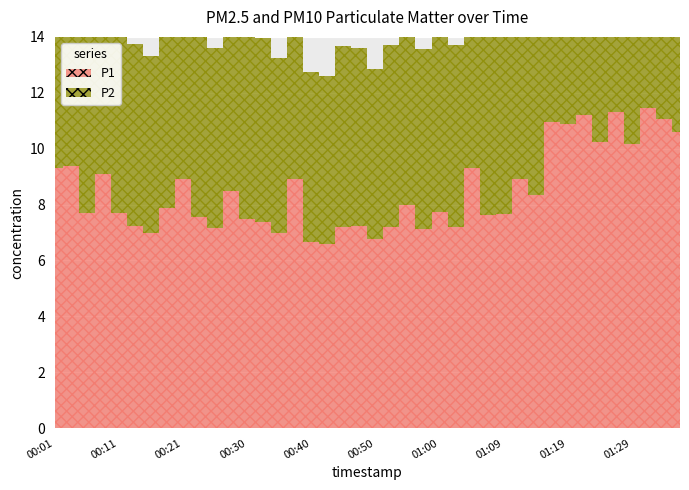

Reading left to right, extract all data points from this chart.

P1: 00:01=9.3	00:04=9.4	00:06=7.7	00:09=9.1	00:11=7.7	00:13=7.2	00:16=7.0	00:18=7.9	00:21=8.9	00:23=7.6	00:26=7.2	00:28=8.5	00:30=7.5	00:33=7.4	00:35=7.0	00:38=8.9	00:40=6.7	00:43=6.6	00:45=7.2	00:47=7.2	00:50=6.8	00:52=7.2	00:55=8.0	00:57=7.1	01:00=7.7	01:02=7.2	01:04=9.3	01:07=7.6	01:09=7.7	01:12=8.9	01:14=8.3	01:17=11.0	01:19=10.9	01:21=11.2	01:24=10.2	01:26=11.3	01:29=10.2	01:31=11.5	01:34=11.1	01:36=10.6
P2: 00:01=8.2	00:04=7.8	00:06=6.9	00:09=7.3	00:11=7.0	00:13=6.5	00:16=6.3	00:18=7.1	00:21=7.7	00:23=6.8	00:26=6.5	00:28=6.7	00:30=6.7	00:33=6.6	00:35=6.3	00:38=6.2	00:40=6.1	00:43=6.0	00:45=6.5	00:47=6.4	00:50=6.1	00:52=6.5	00:55=6.3	00:57=6.4	01:00=6.3	01:02=6.5	01:04=7.1	01:07=6.9	01:09=6.9	01:12=7.8	01:14=7.0	01:17=9.6	01:19=9.1	01:21=9.5	01:24=8.9	01:26=8.6	01:29=9.1	01:31=9.6	01:34=8.9	01:36=9.1